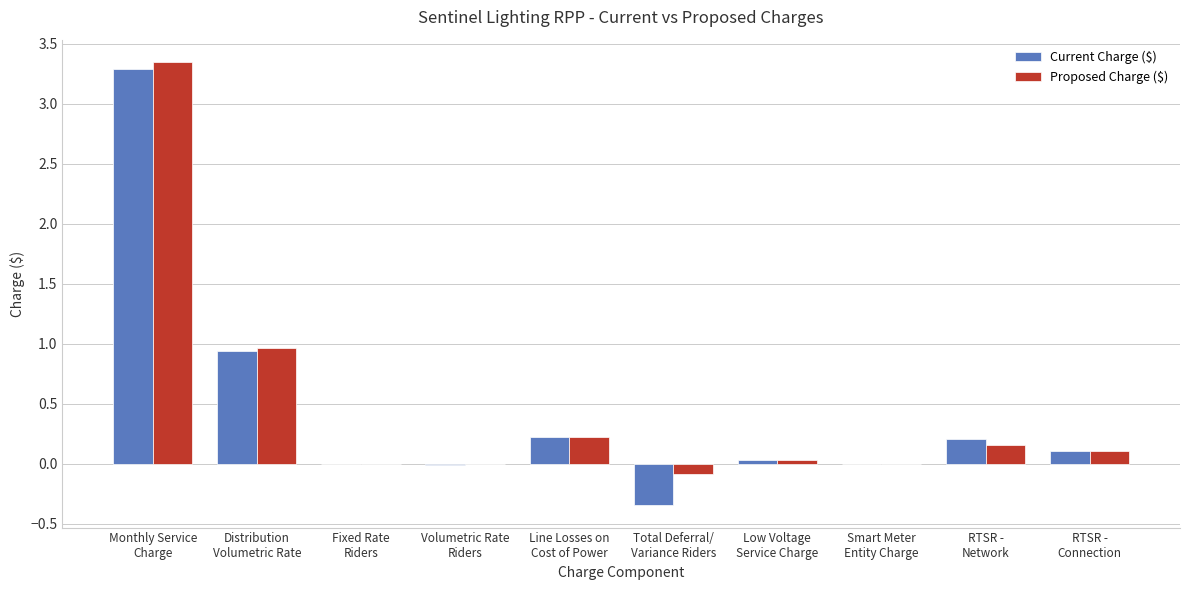

Where does the Proposed Charge ($) series first go above 0?

Monthly Service
Charge